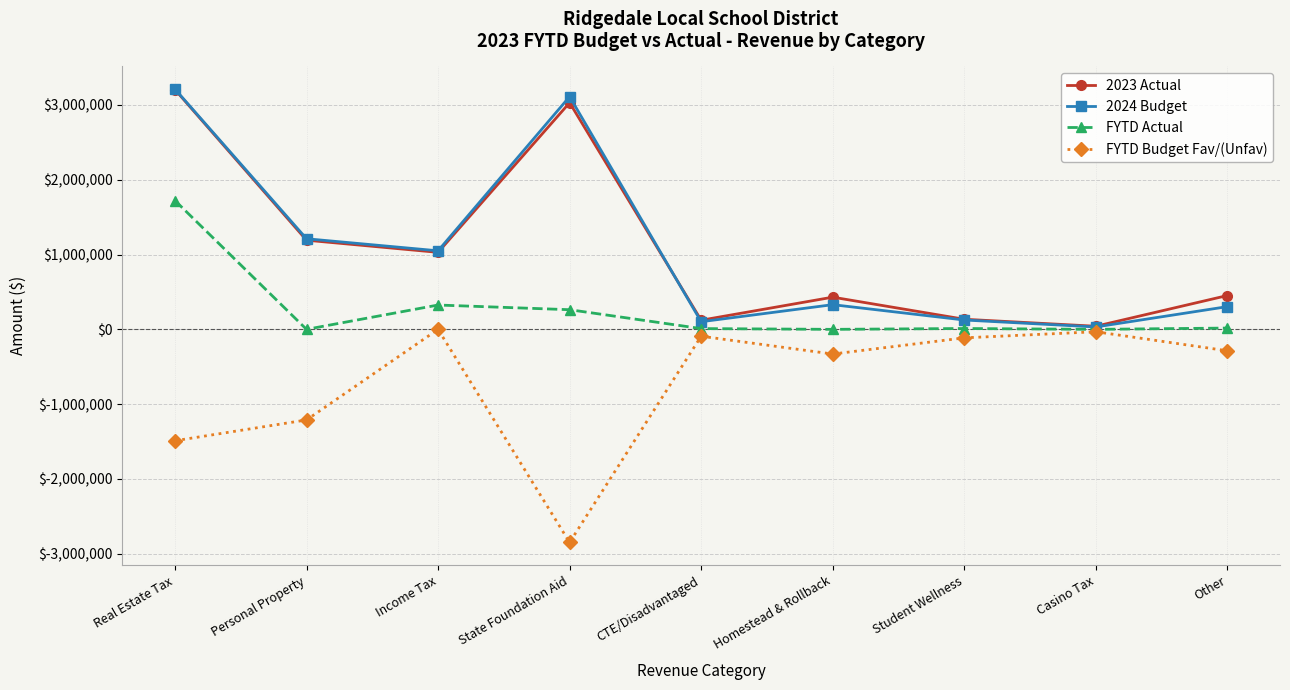

In FYTD Budget Fav/(Unfav), how many points are lower than both neighbors (excluding endpoints)?

2